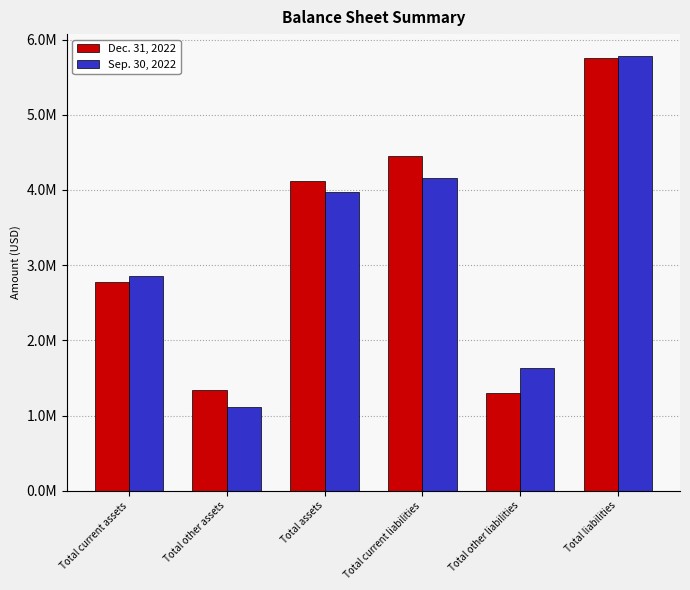

What are all the series names shown in the legend?

Dec. 31, 2022, Sep. 30, 2022